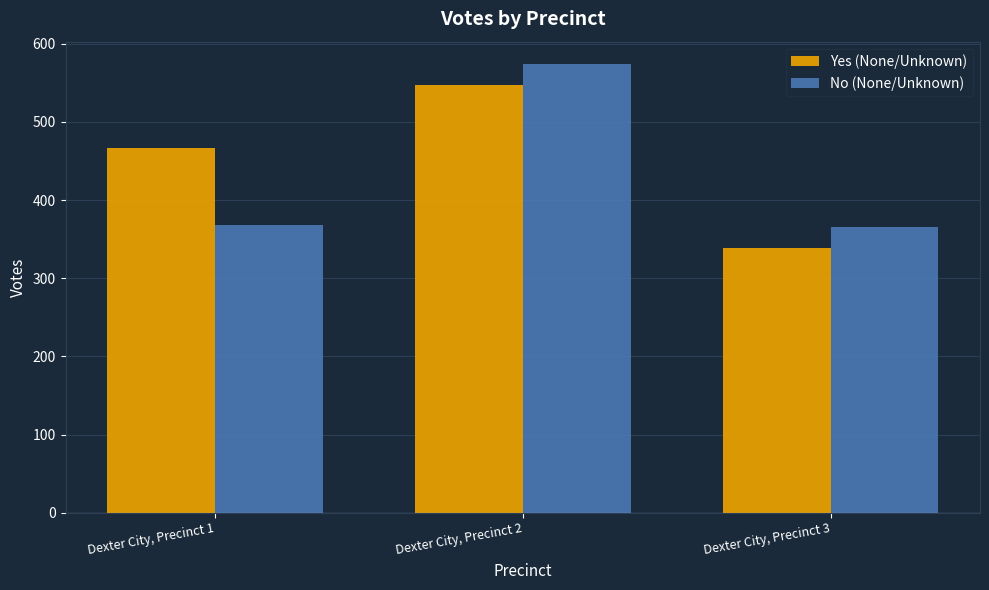

Which series has the largest total across all categories?

Yes (None/Unknown)